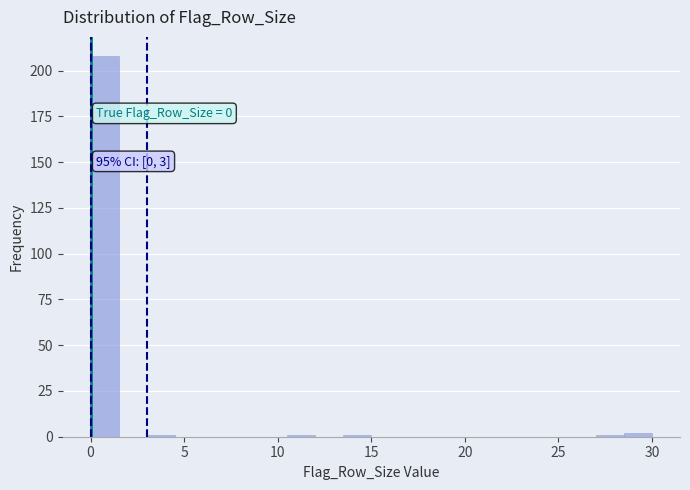

Around what value on the x-axis is the tallest bar? Give the approximate position of its centre, as read against the axis.

1.0